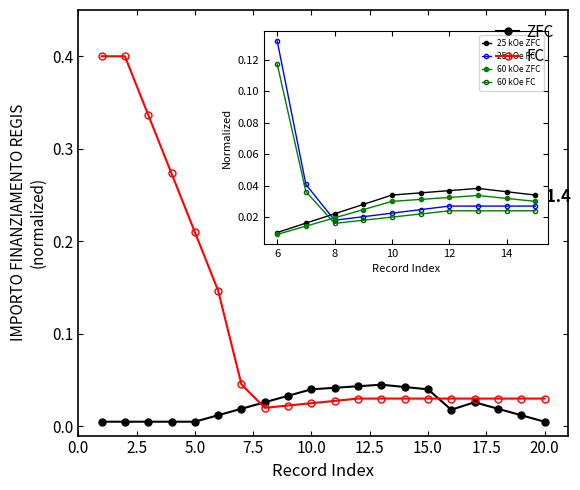

At how many categories does at least one series exceed 0?

20